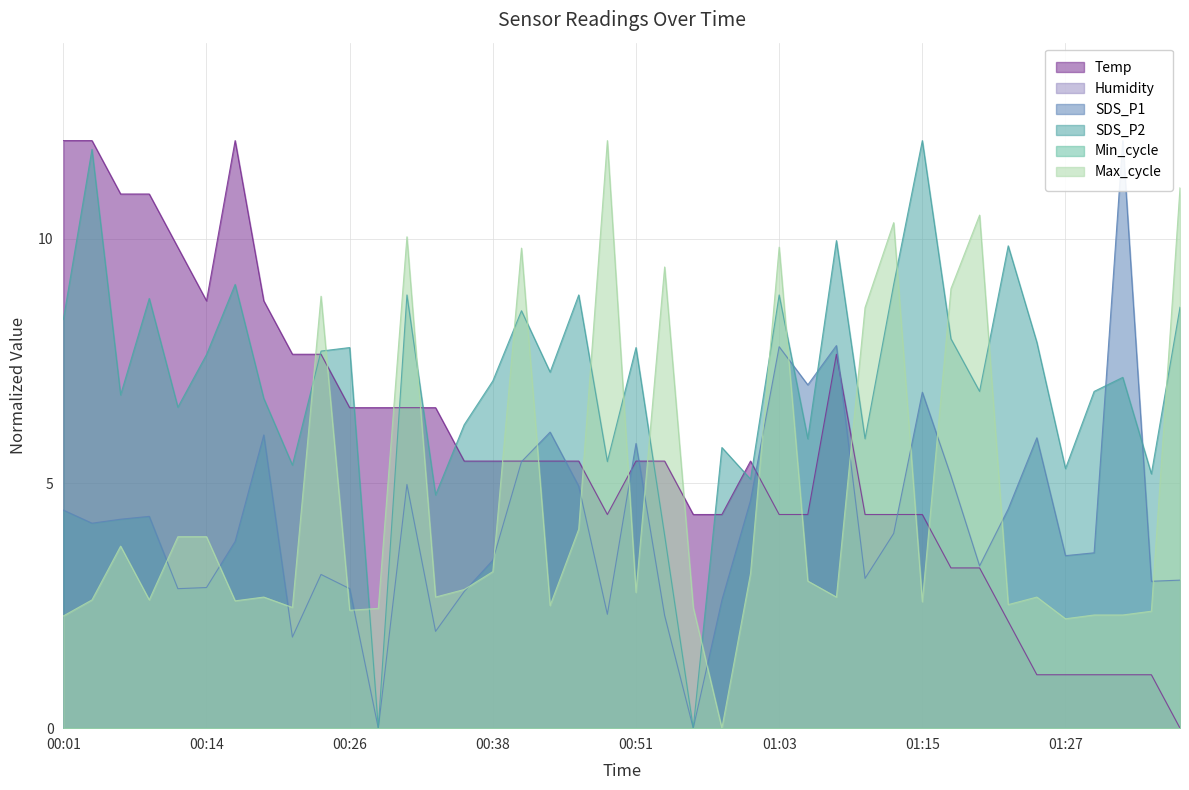

What position from the right is 01:32?

3